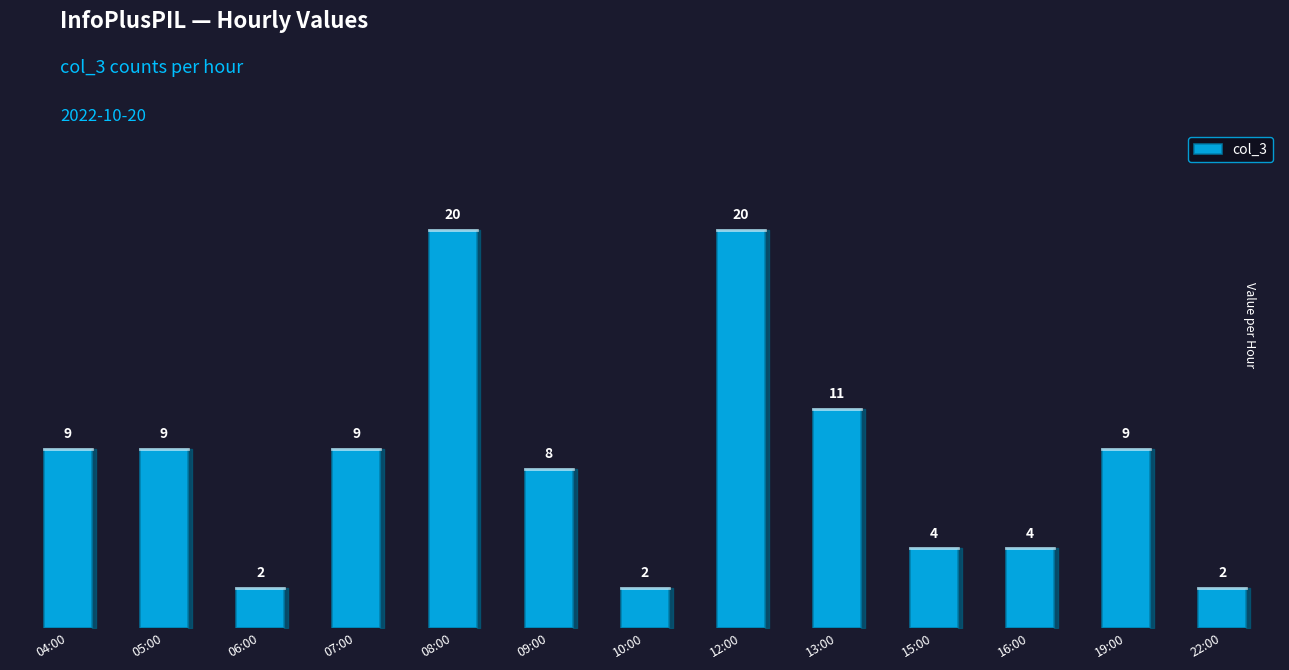

Is it true that the value at 22:00 is 1?

False